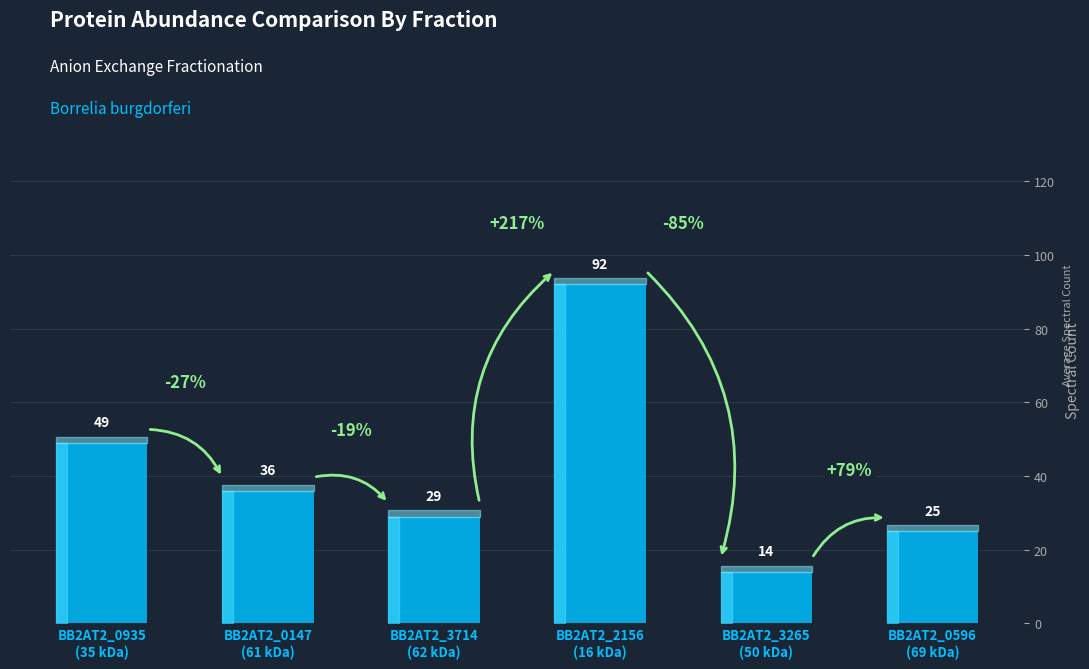

Are the bars grouped side by side (vs. stacked)?

No